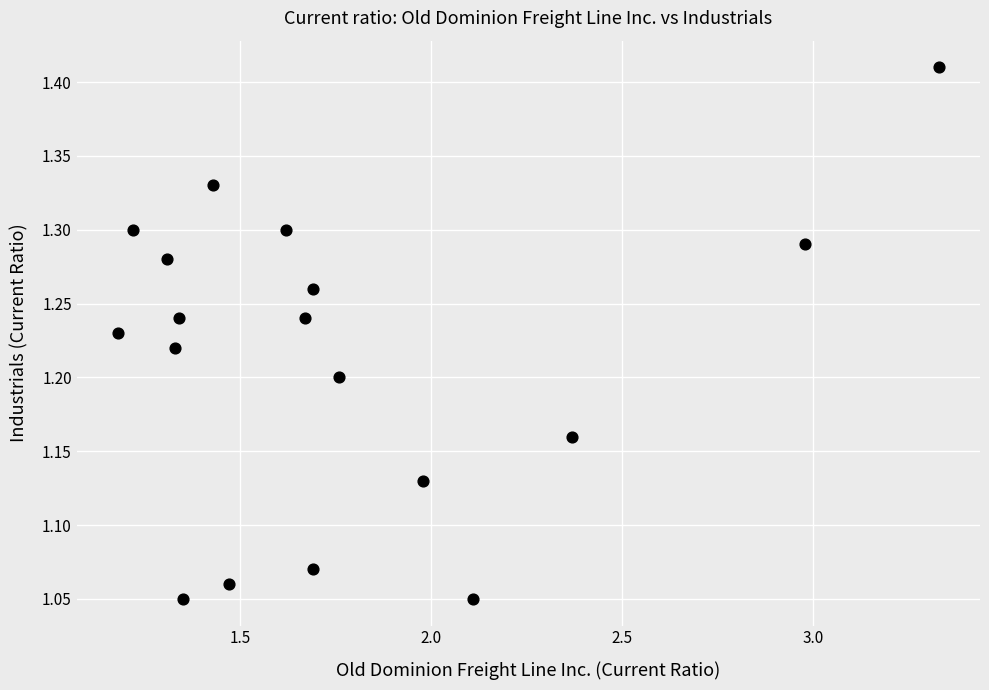

What is the range of X values (max minus min)?

2.2